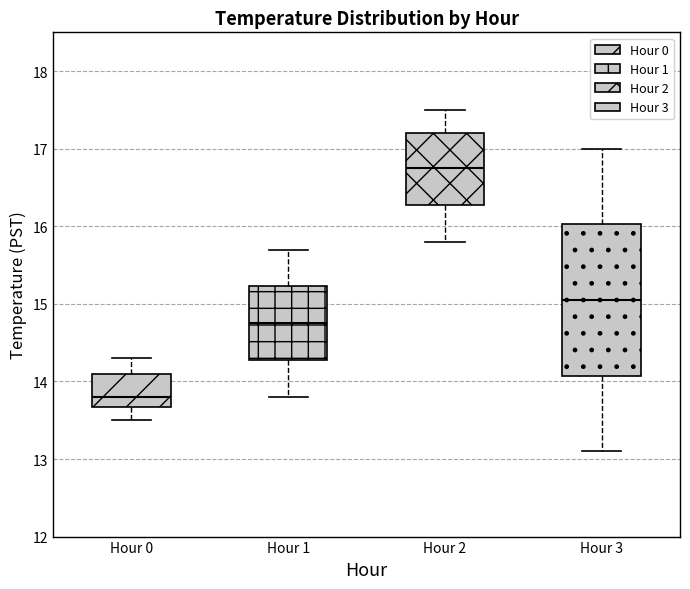

Where is the upper edge of the box for Hour 2 on the y-axis? The values are not printed on the chart, so give them approximately, as read against the axis.

17.2